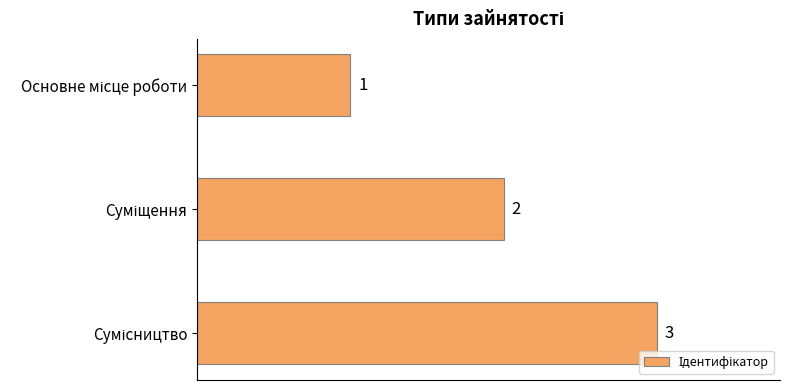

How many values are between 1 and 3?

3